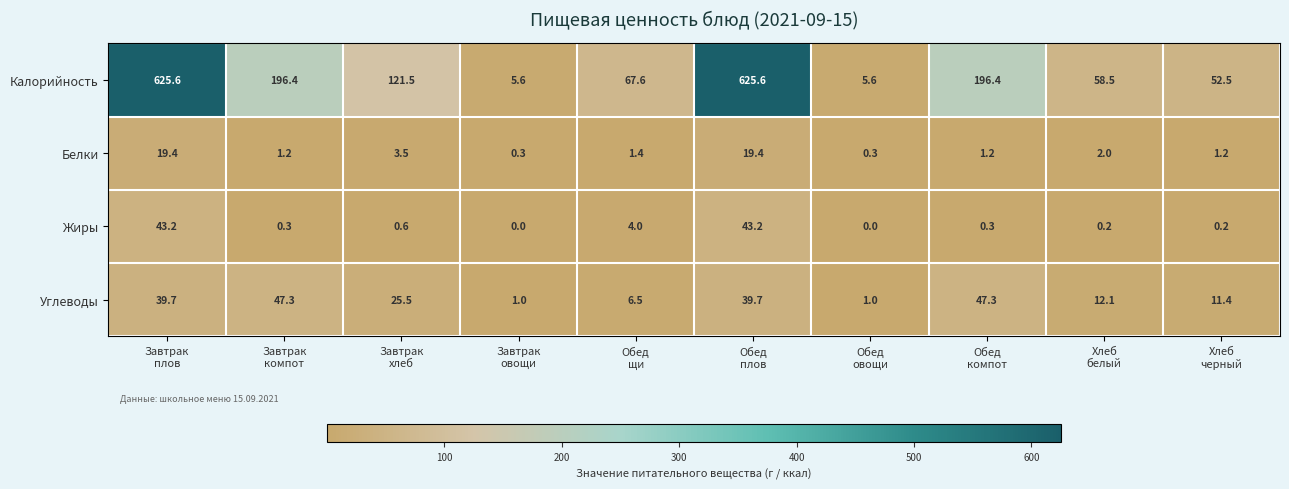

What is the highest value of the Жиры series?

43.2